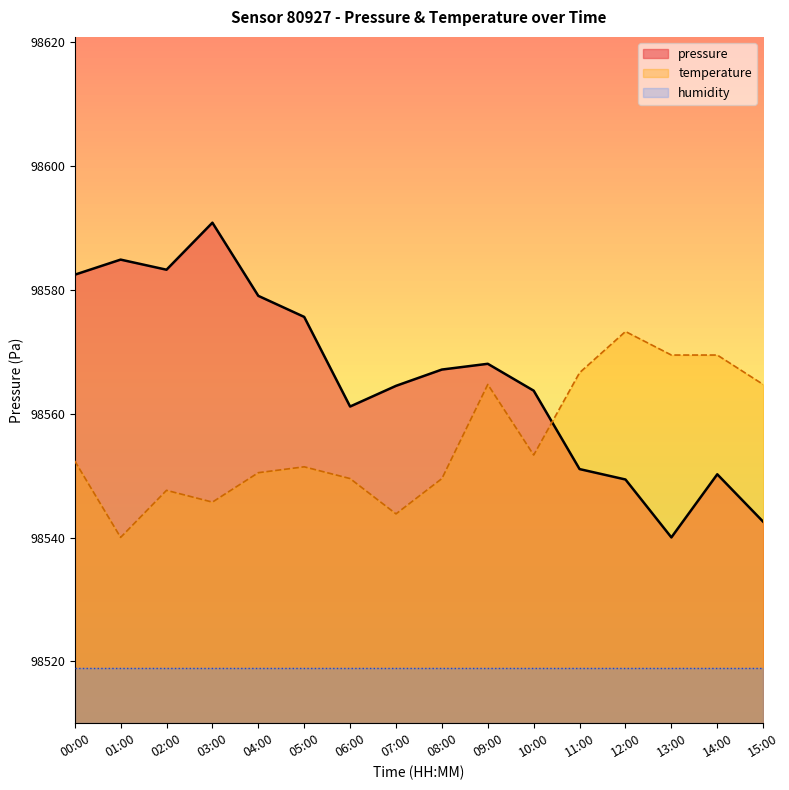

List the series in order of their peak value, highest first.

pressure, temperature, humidity